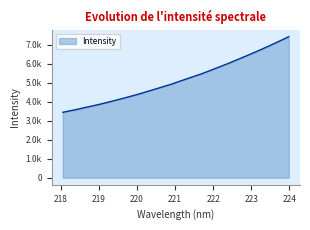

Does the chart display data point markers on the line(s)?

No